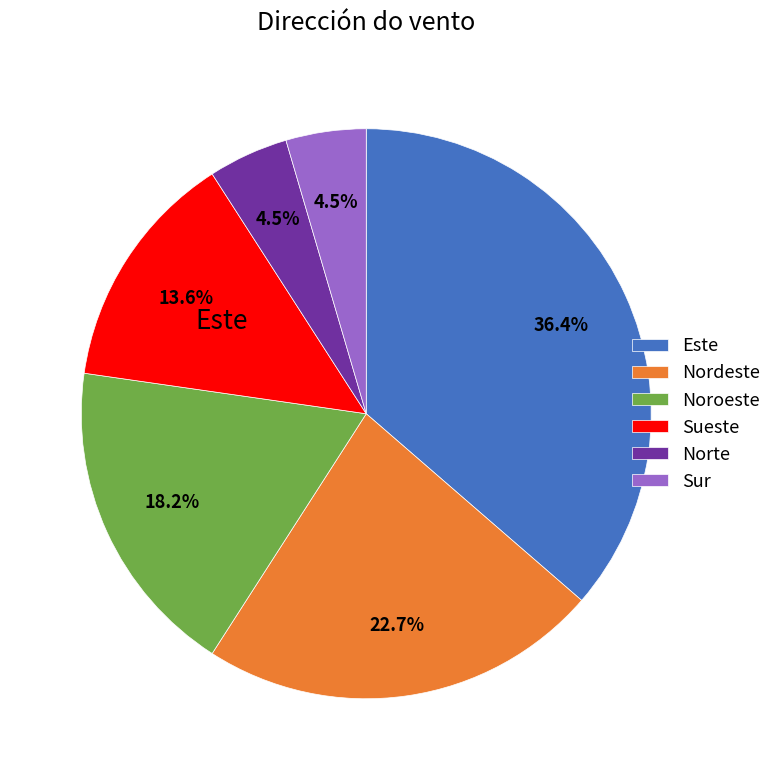

What percentage is the Nordeste slice, to the nearest percent?

23%